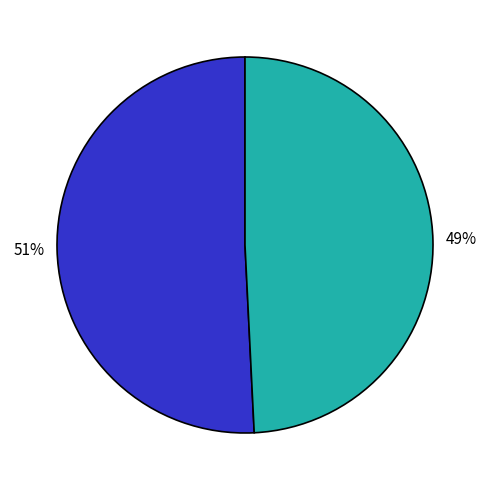

To the nearest percent, what is the average slice percentage?

50%